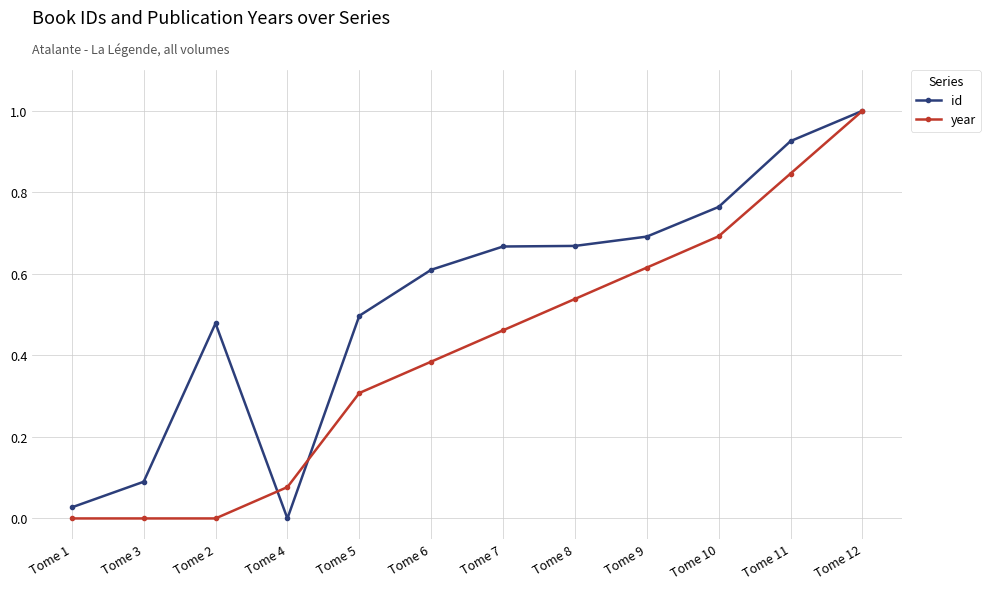

Rank the series by their average value, from lowest to highest.

year, id